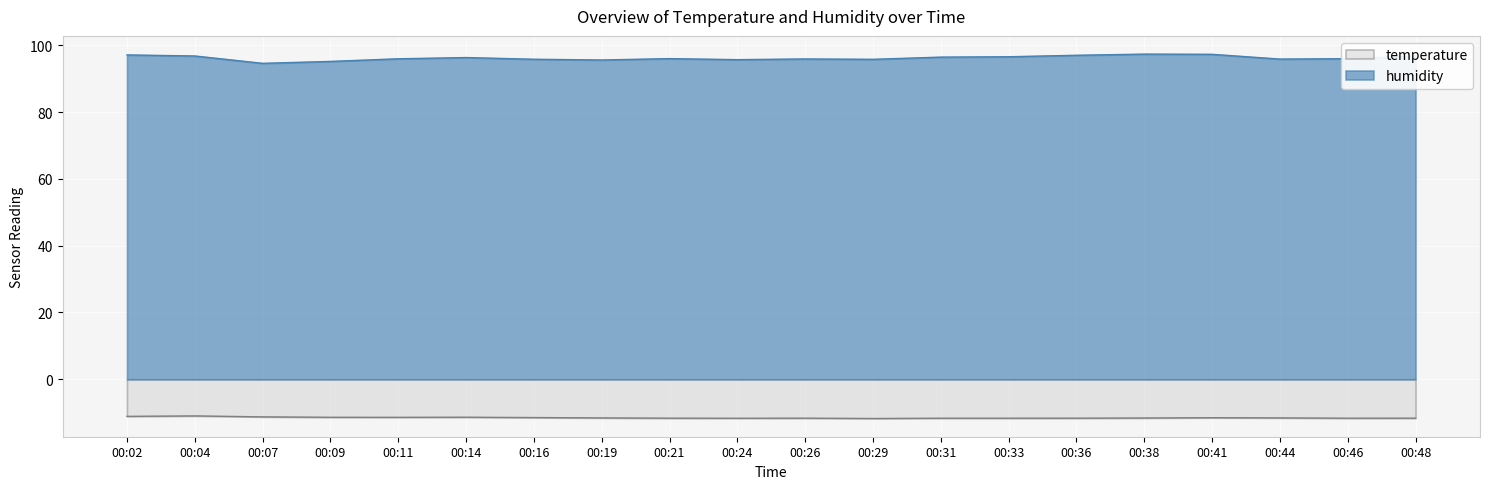

Which series has the widest spread of values?

humidity